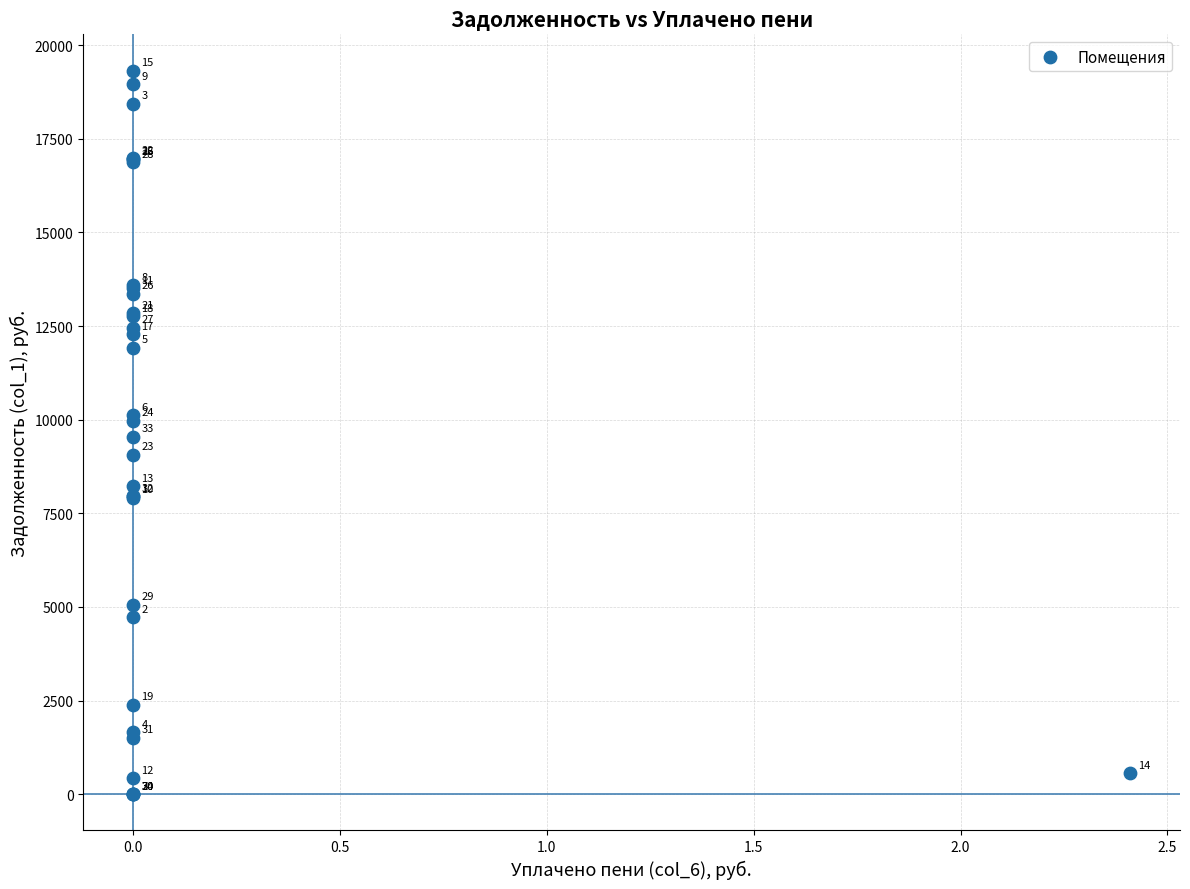

What Y value in the scatter plot is closest to 9660?

9539.5